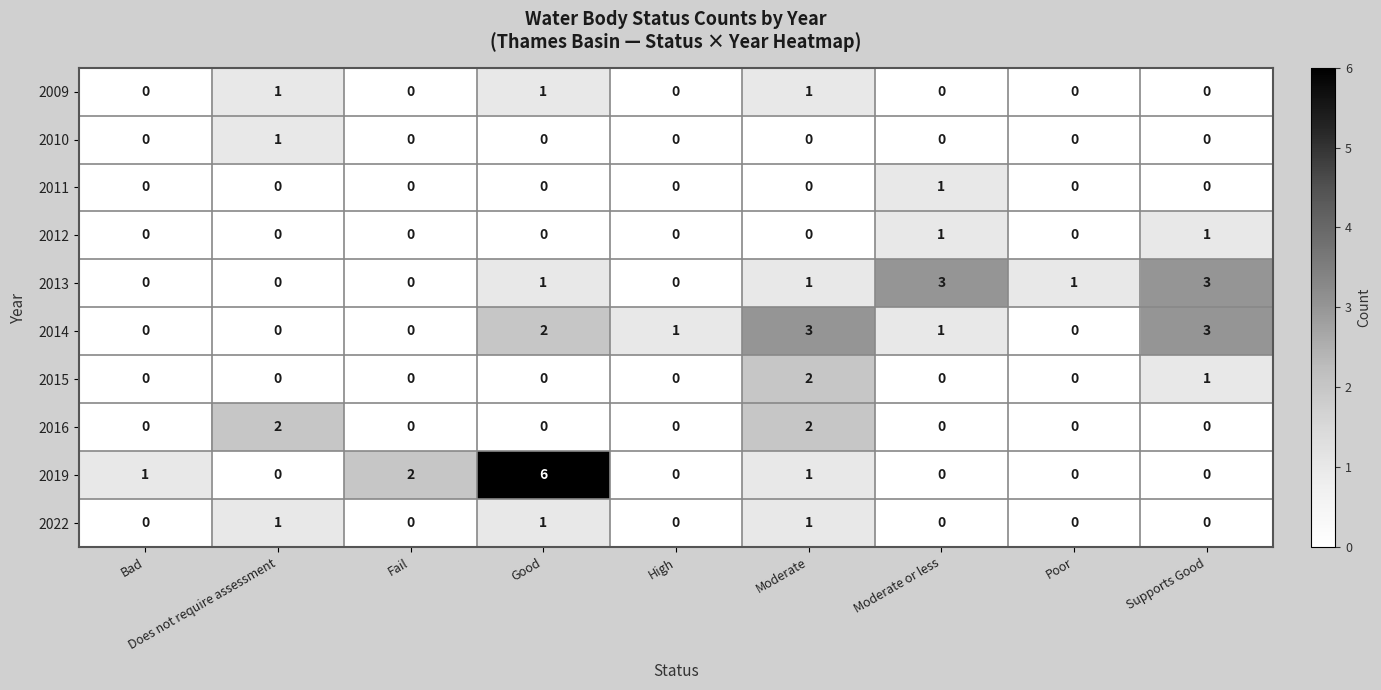

How many distinct data groups are displayed?

10